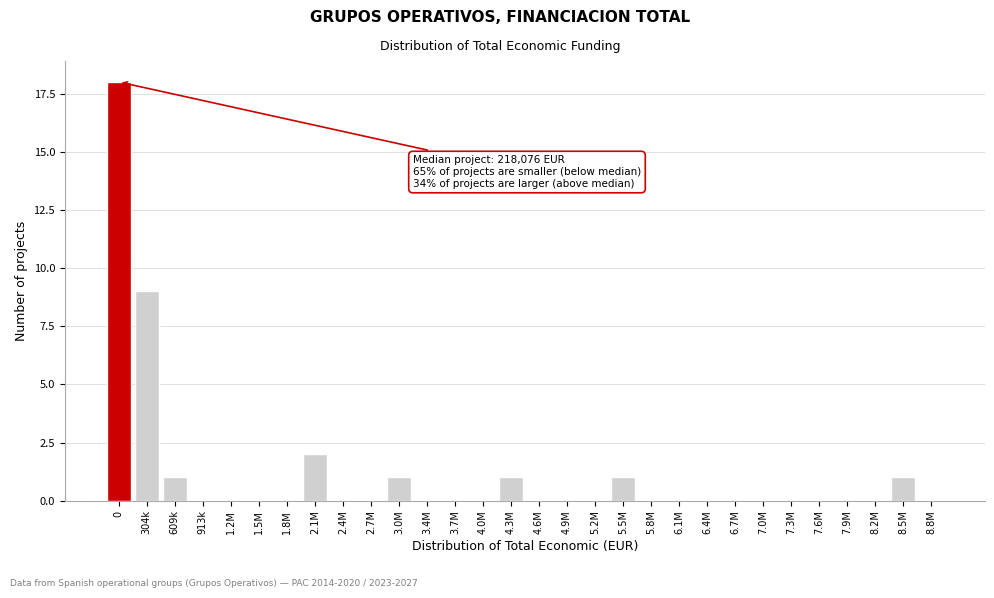

Reading left to right, what are all the values shown in this chart?

0=18	304k=9	609k=1	913k=0	1.2M=0	1.5M=0	1.8M=0	2.1M=2	2.4M=0	2.7M=0	3.0M=1	3.4M=0	3.7M=0	4.0M=0	4.3M=1	4.6M=0	4.9M=0	5.2M=0	5.5M=1	5.8M=0	6.1M=0	6.4M=0	6.7M=0	7.0M=0	7.3M=0	7.6M=0	7.9M=0	8.2M=0	8.5M=1	8.8M=0